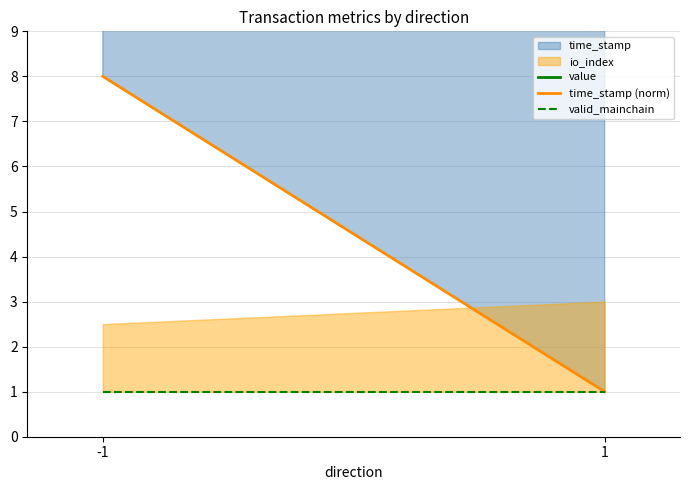

What is the spread (max minus min) of values at 1?

11.4